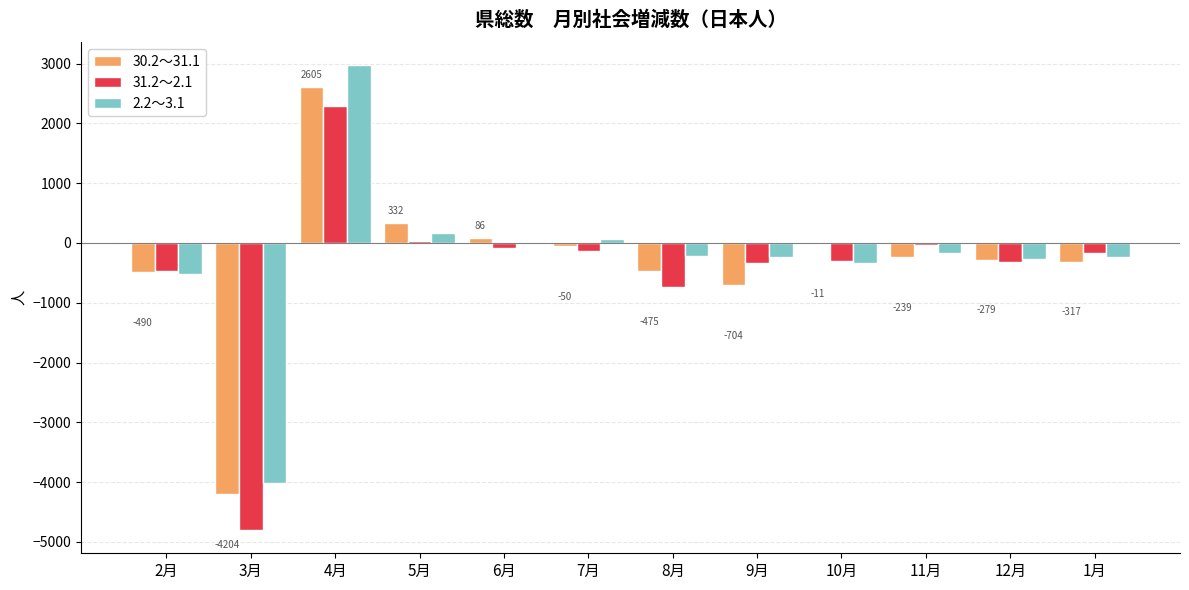

What is the maximum value for 30.2～31.1?

2605